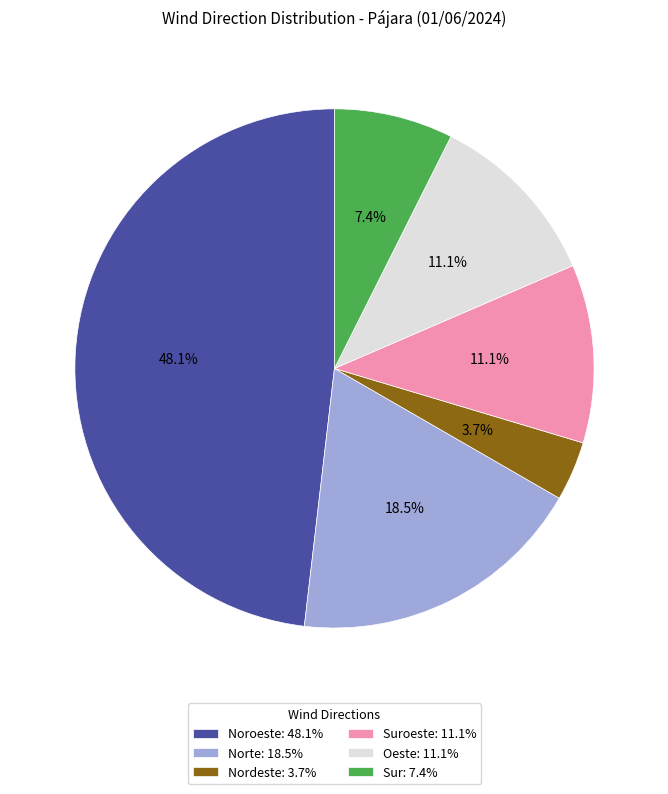

What is the largest slice in the pie chart?

Noroeste: 48.1%